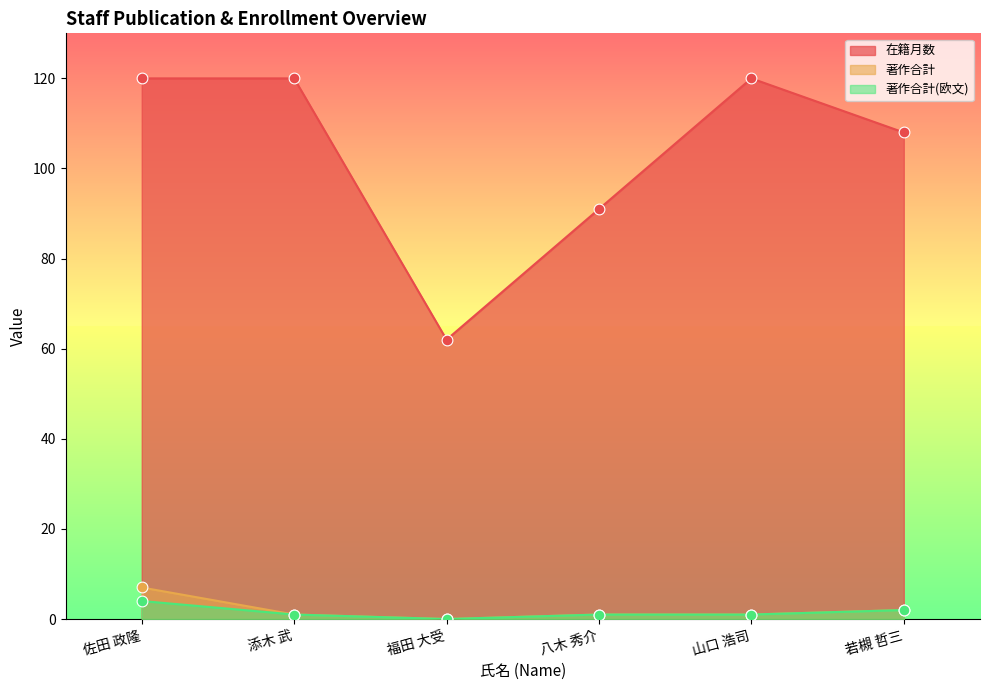

At how many categories does at least one series exceed 85?

5